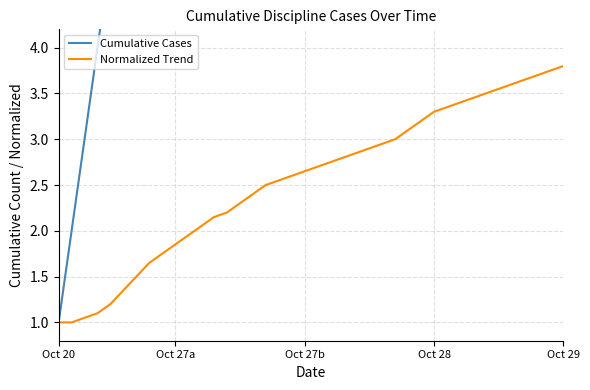

Between 33 and 38, which series saw the biggest shift?

Cumulative Cases